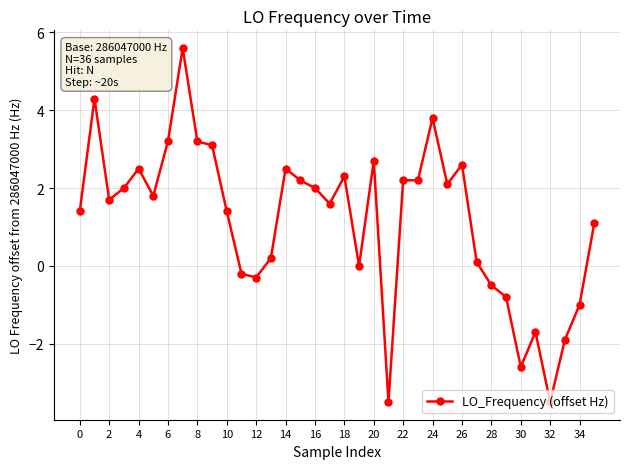

What is the minimum value shown in the chart?

-3.5